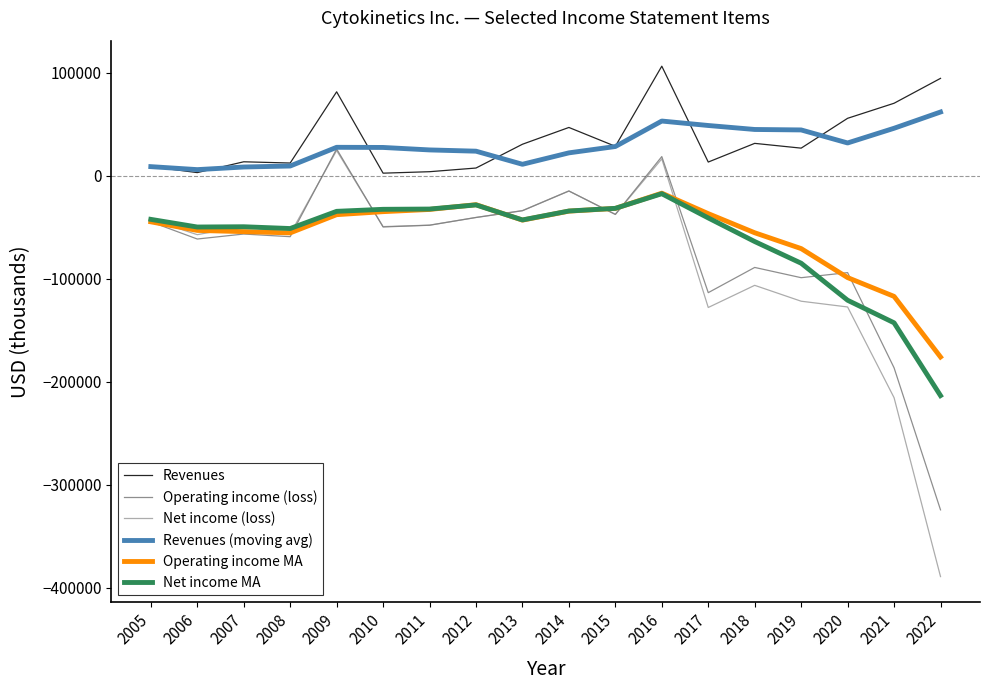

What is the value of the Revenues point at the 7th from the left?

4000.0